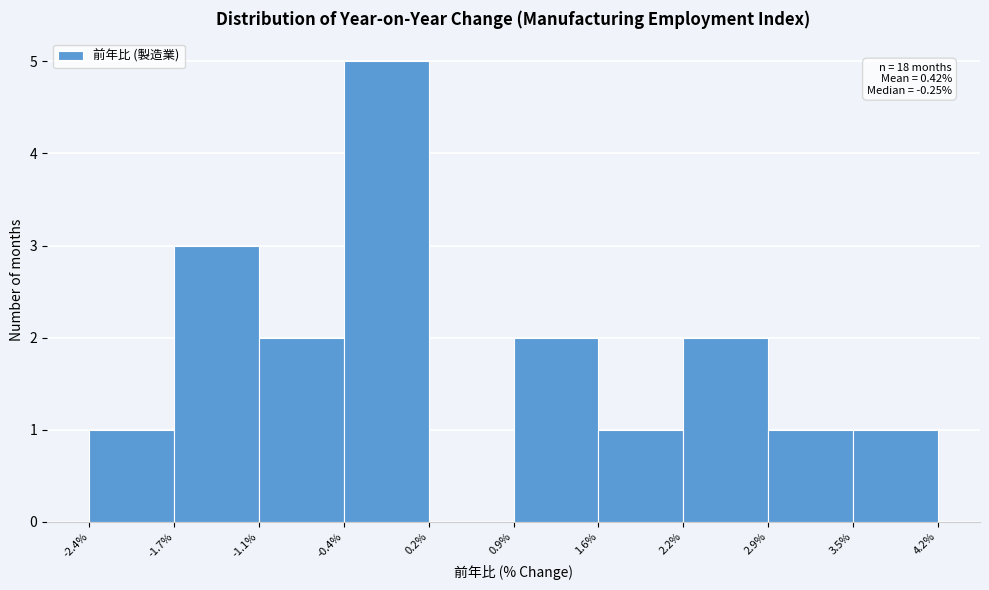

Over which range of the x-axis is the bar tallest?

-0.4% to 0.2%